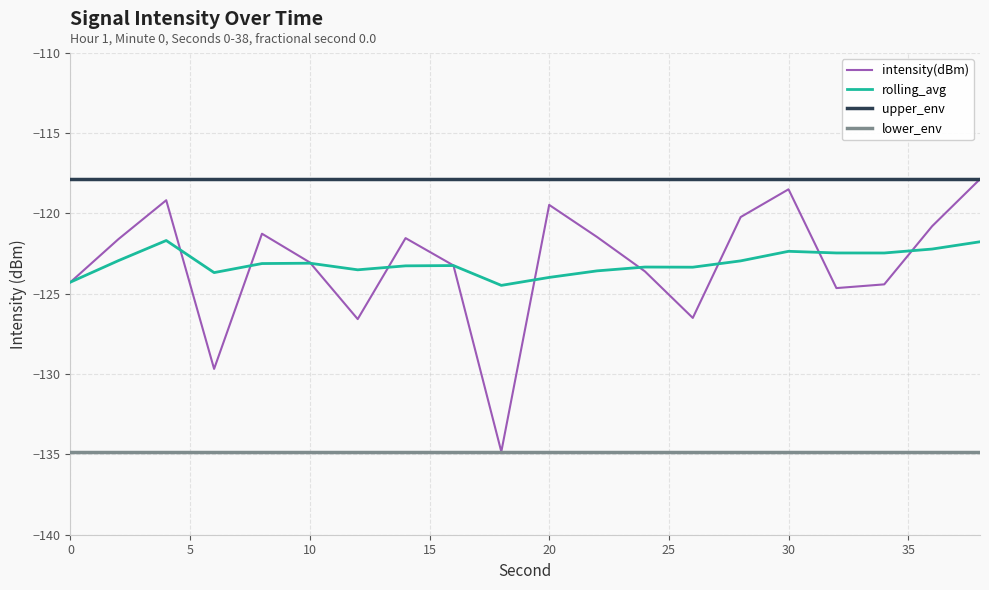

What is the greatest value displayed?

-117.9